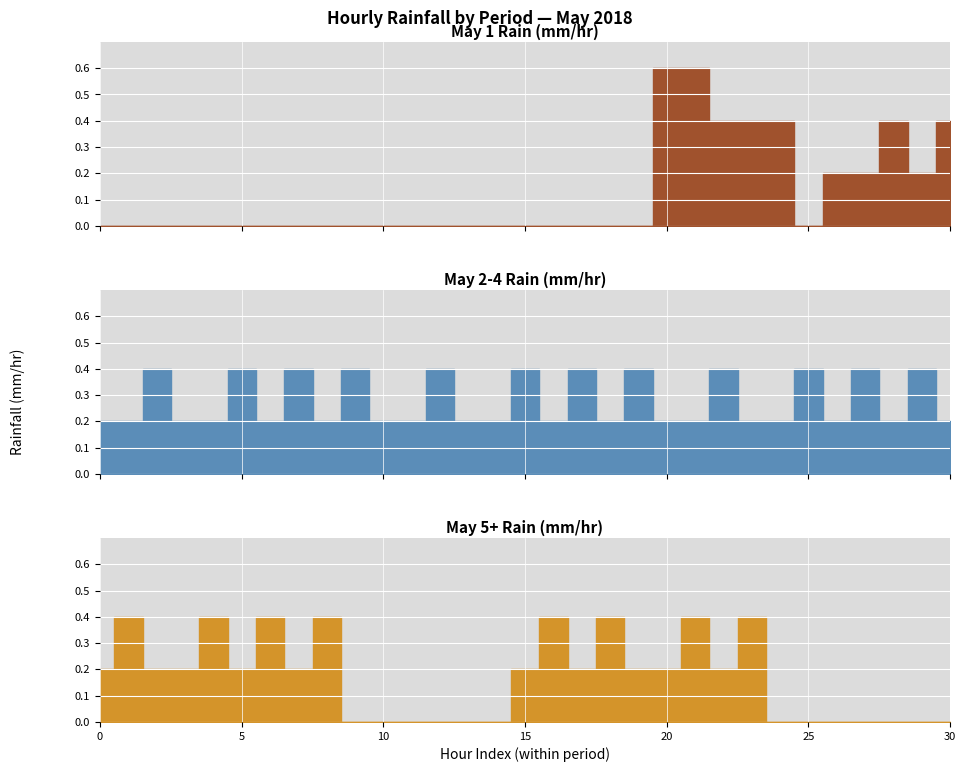

At how many categories does at least one series exceed 0?

31